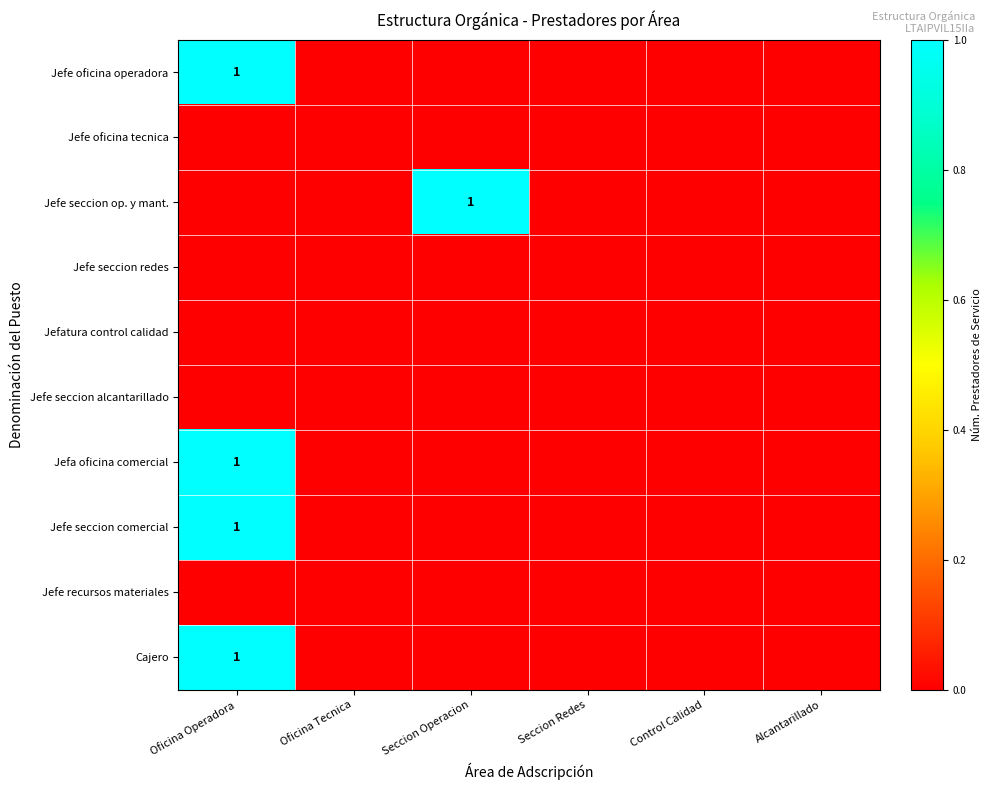

At which label does Cajero reach its minimum?

Oficina Tecnica